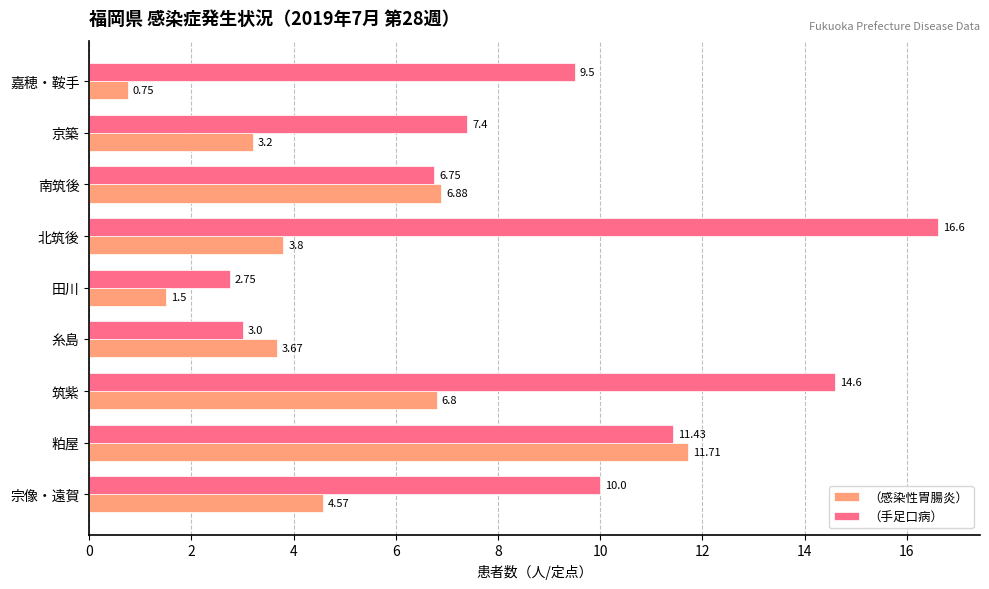

What is the average value of the （手足口病） series?

9.1